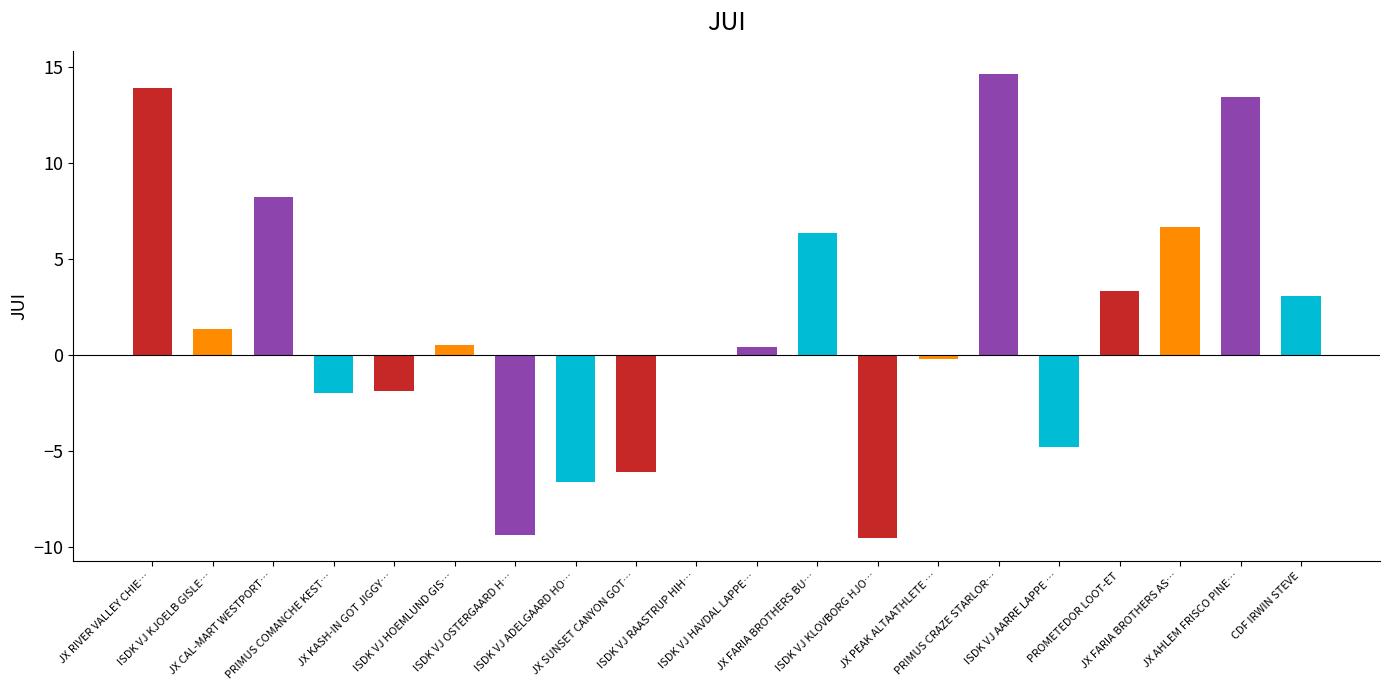

What is the sum of all values?

31.3